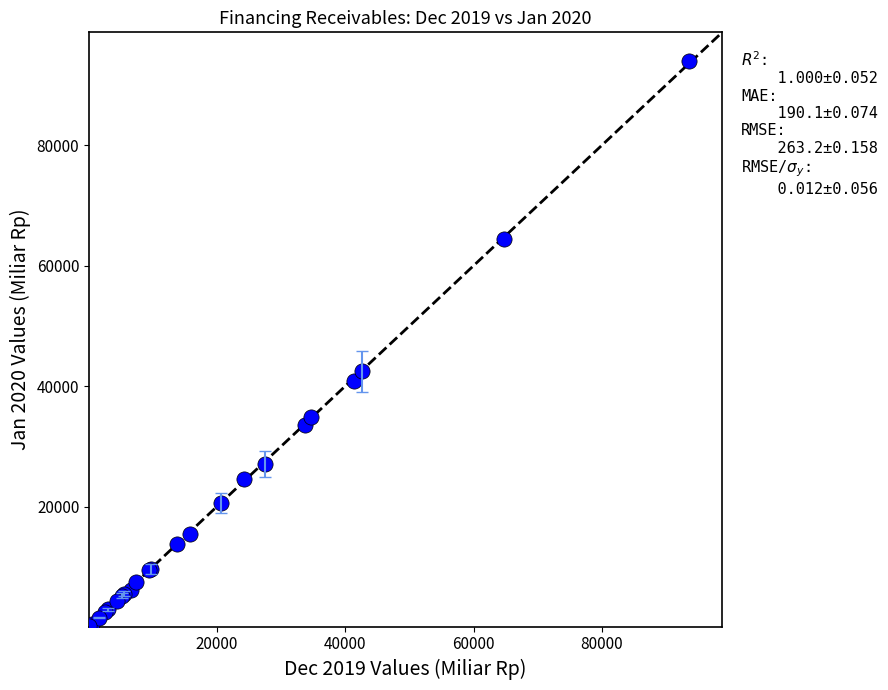

What Y value in the scatter plot is closest to 47078?

42479.8